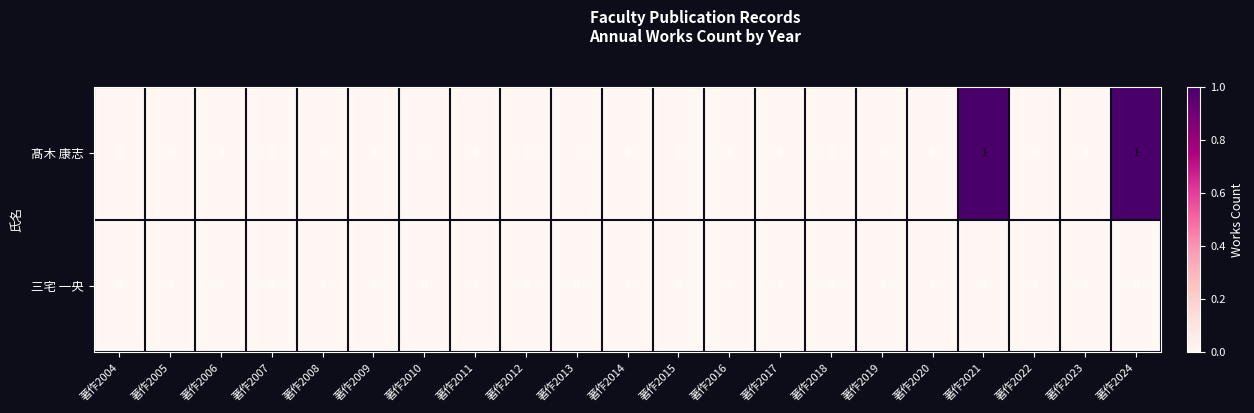

List the series in order of their overall mean, lowest first.

三宅 一央, 髙木 康志